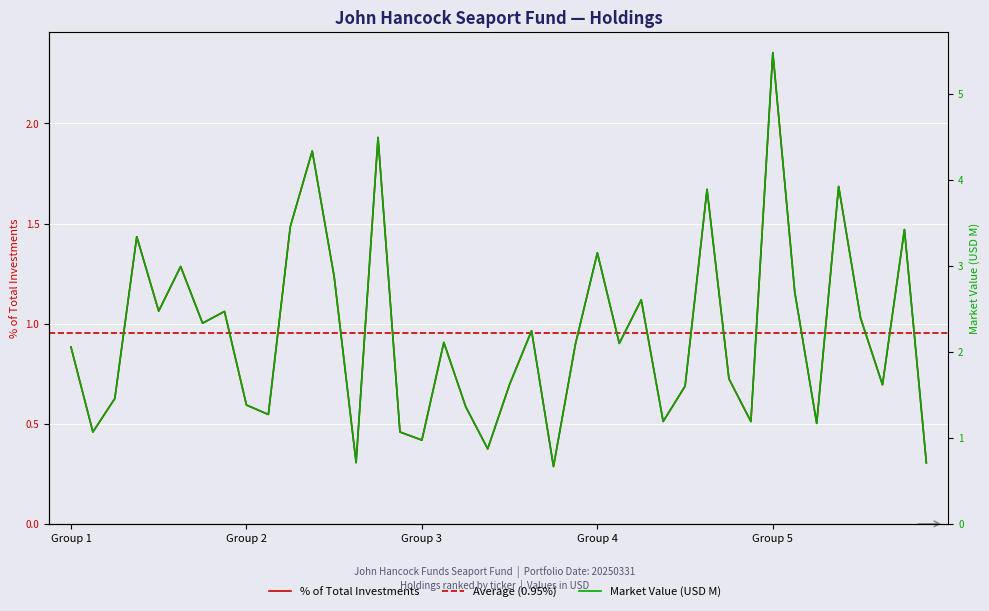

True or false: Market Value (M) has a value of 0.5 at 1.

False